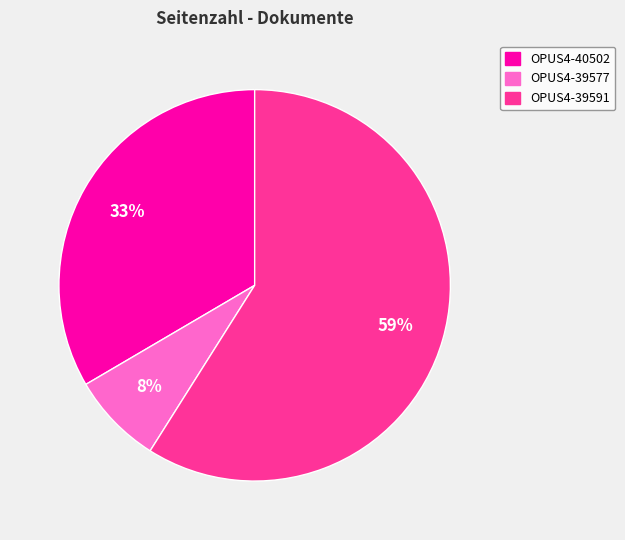

Between OPUS4-39591 and OPUS4-39577, which is larger?

OPUS4-39591